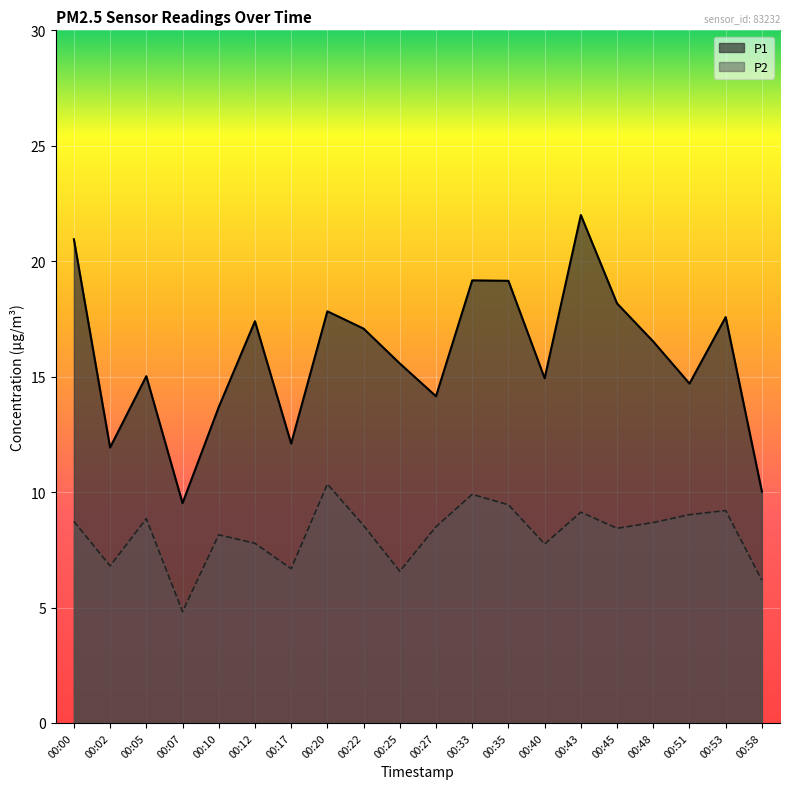

Between 00:12 and 00:27, which series saw the biggest shift?

P1